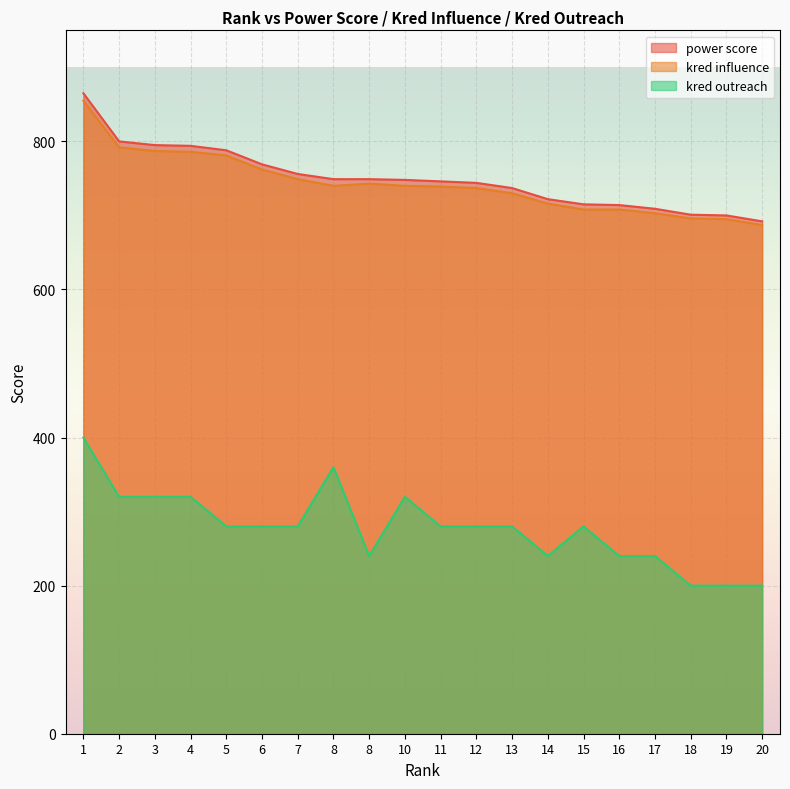

Between 2 and 10, which series saw the biggest shift?

power score